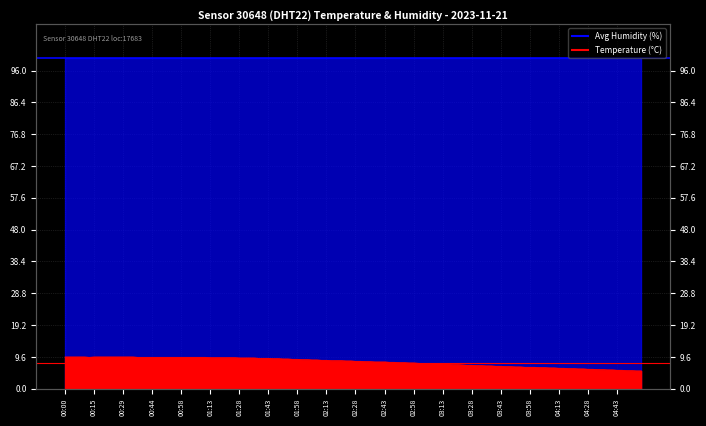

Is it true that Avg Humidity (99.9%) equals 99.9 at 00:00?

True